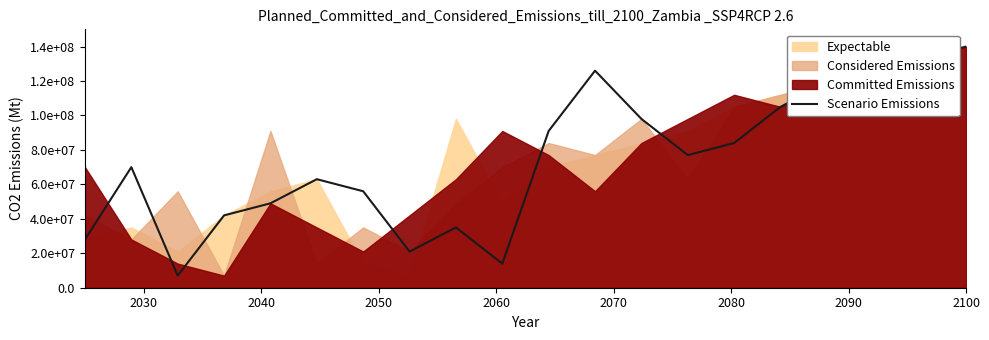

Is it true that the value at 17 is 65654516?

False